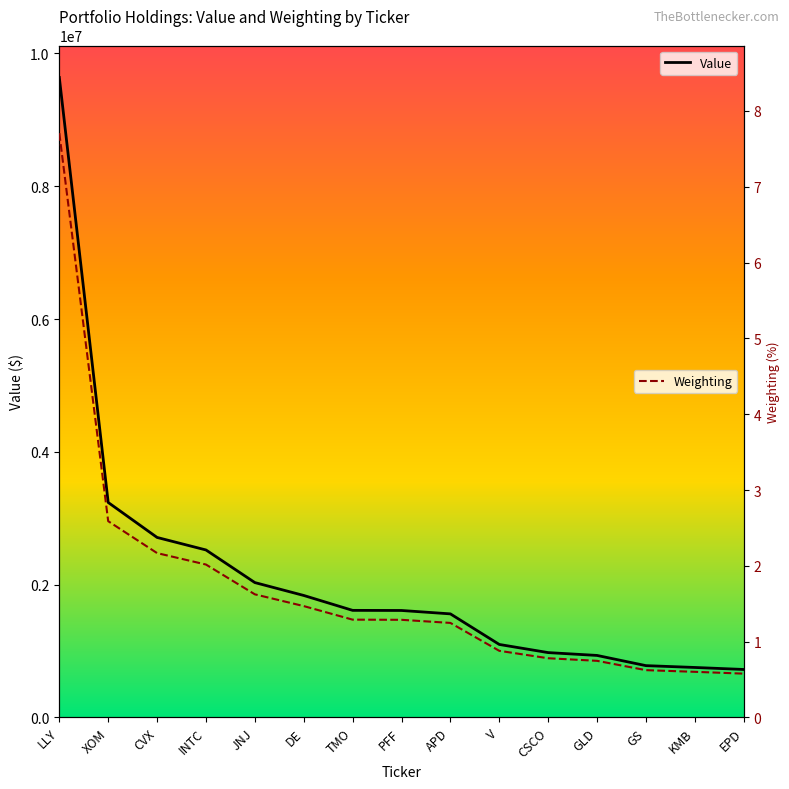

At which label is Value closest to 5180115?

XOM